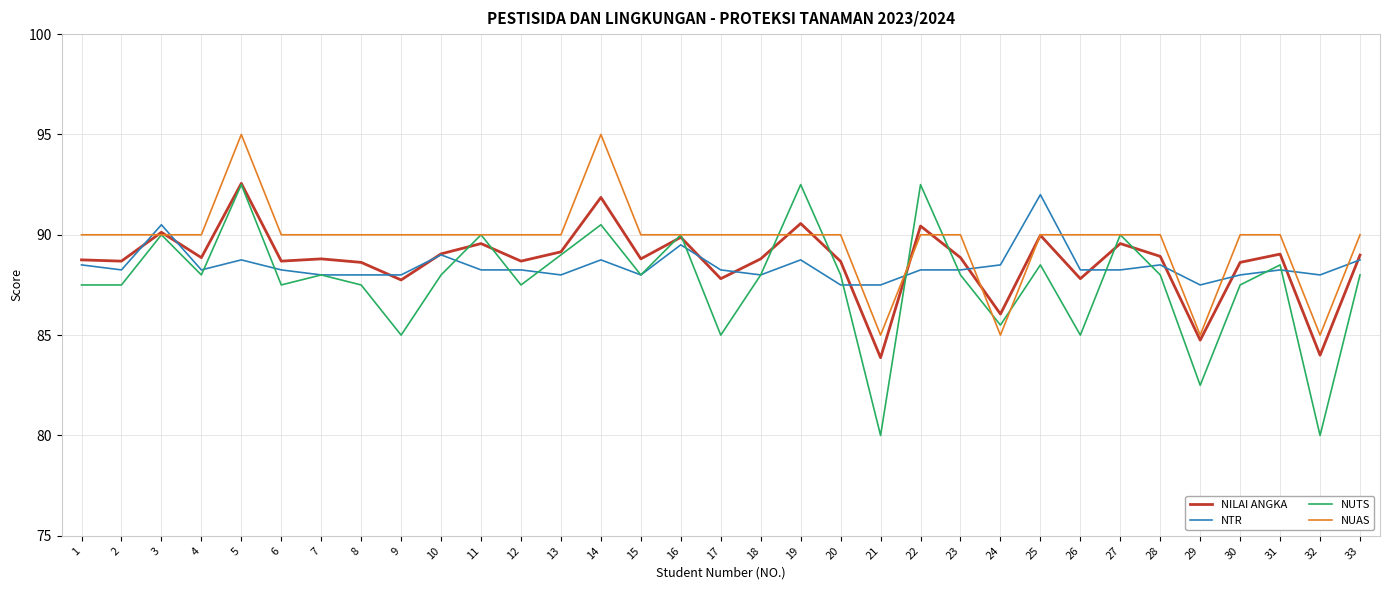

The value of NILAI ANGKA at 2 is 34.5. True or false?

False